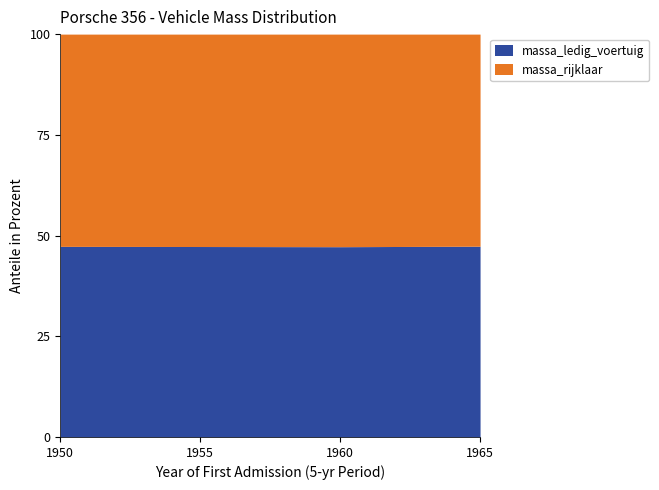

What is the difference between the maximum and minimum values in the massa_rijklaar series?

195